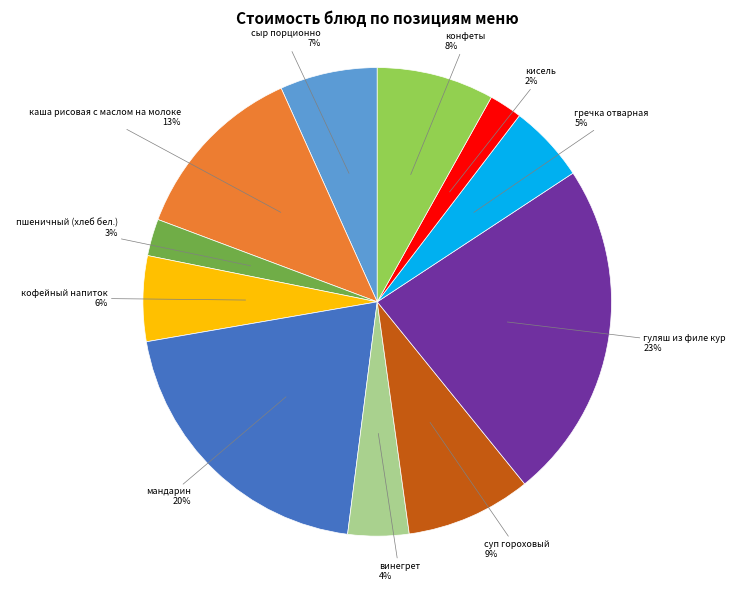

Which slice is the largest?

гуляш из филе кур